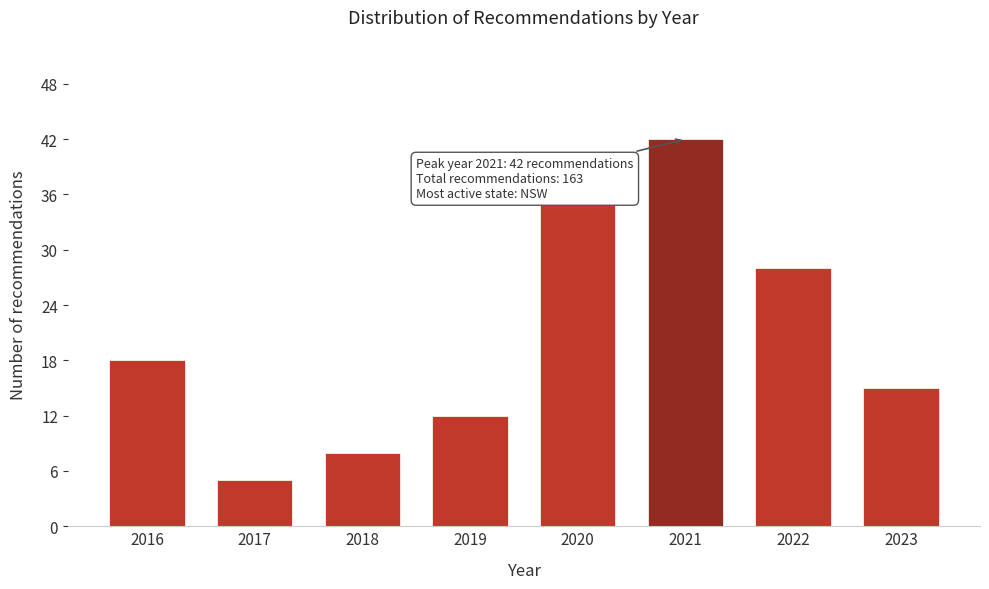

Reading right to left, list all the values displayed in this chart.

15	28	42	35	12	8	5	18